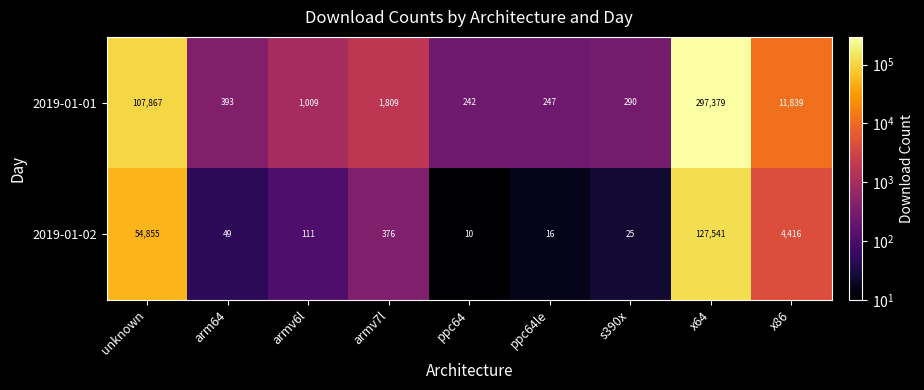

Which series has the largest range (max minus min)?

2019-01-01